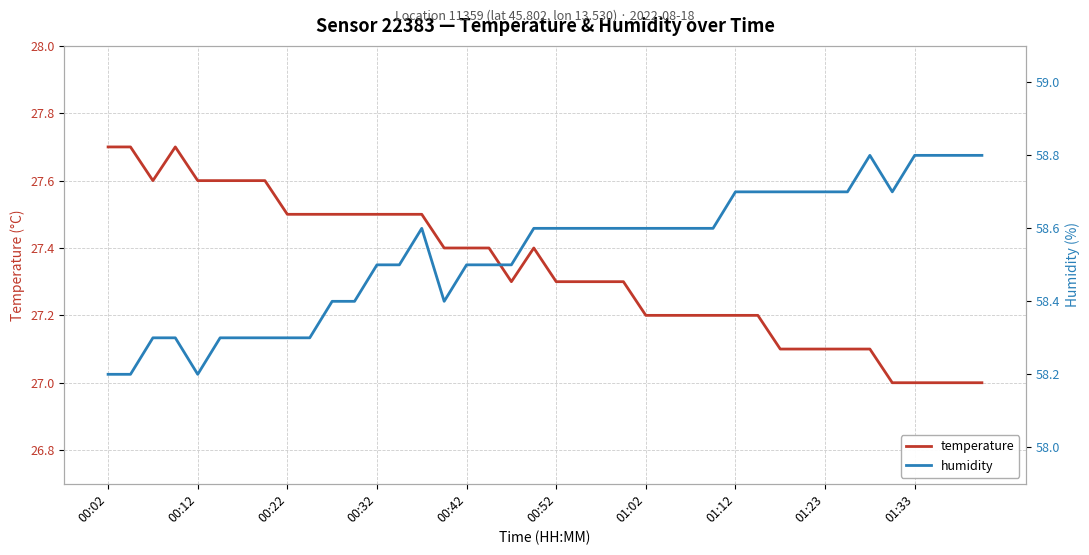

How many series are shown in this chart?

2